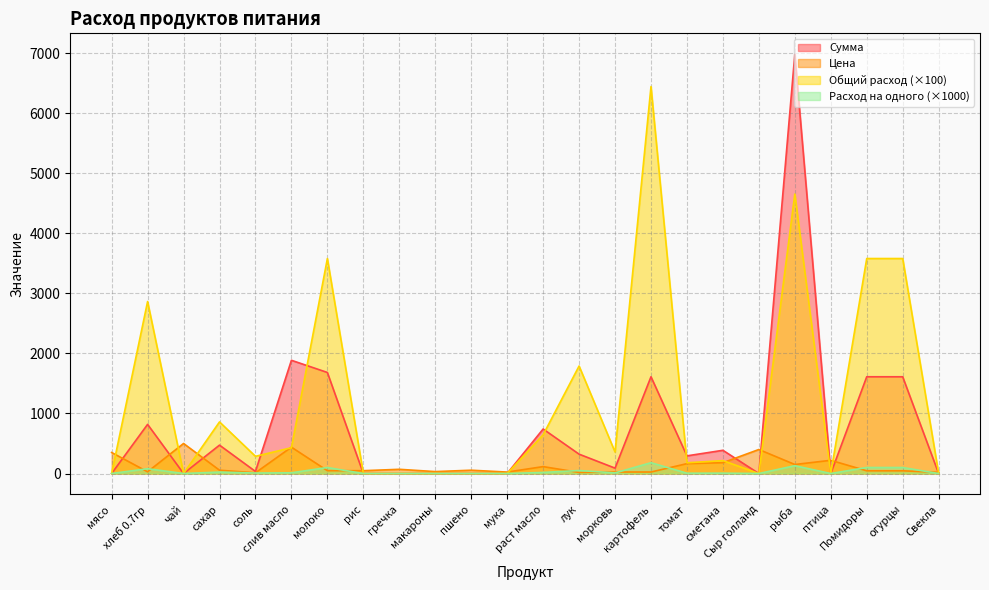

What are all the series names shown in the legend?

Сумма, Цена, Общий расход (×100), Расход на одного (×1000)